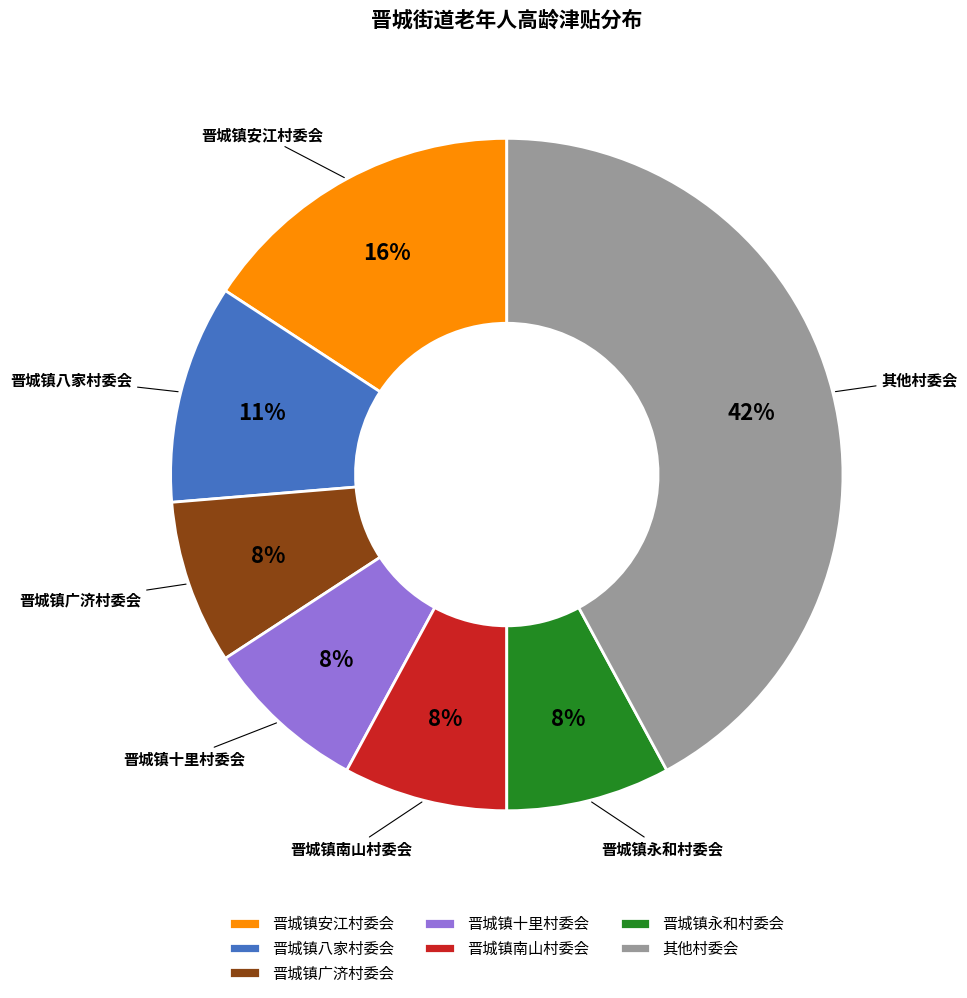

To the nearest percent, what percentage of the pie is 晋城镇永和村委会?

8%